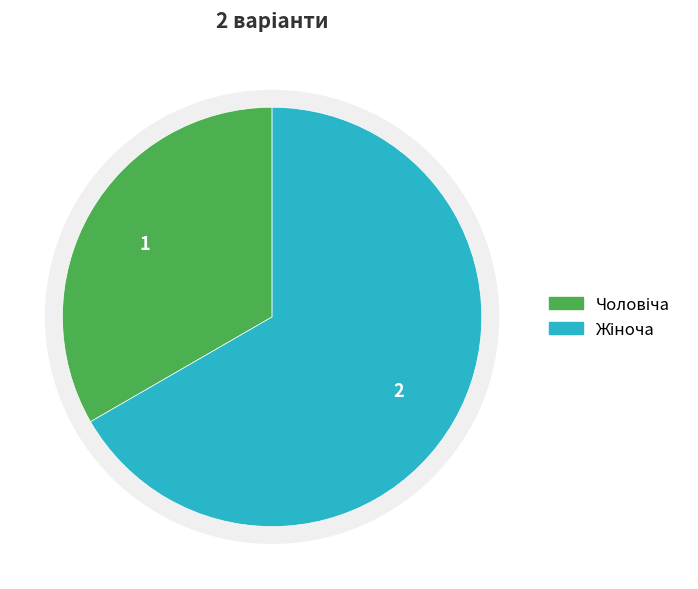

Combined, do Чоловіча and Жіноча account for over 50%?

Yes